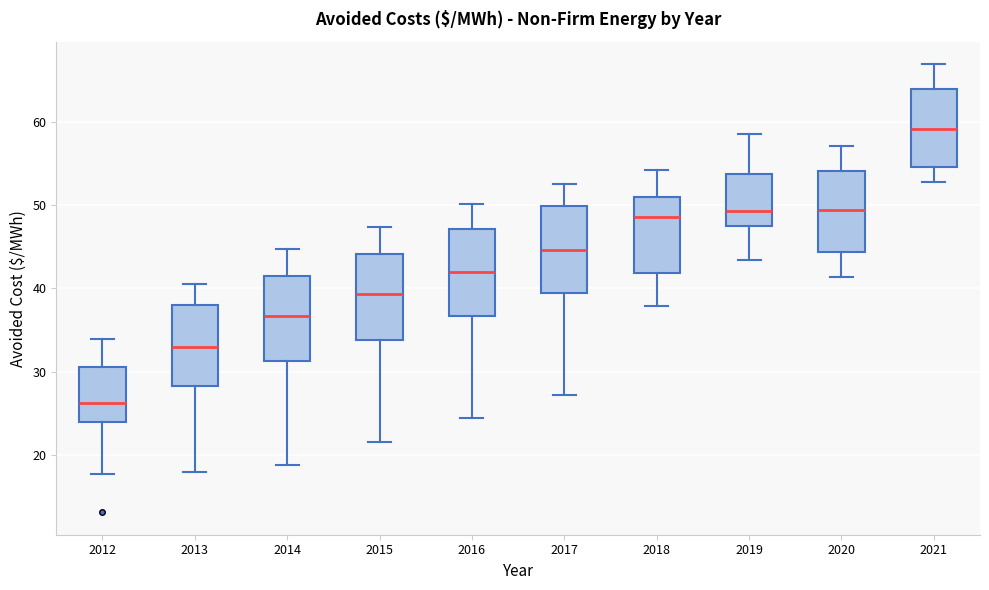

Reading left to right, transcribe this box plot: for each box, give where its median line is, the range the box spans, and where its two whiskers end, as read against the y-axis. The values are not printed on the chart, so give them approximately, as read against the axis.

2012: median 26, box 24 to 31, whiskers 18 to 34
2013: median 33, box 28 to 38, whiskers 18 to 41
2014: median 37, box 31 to 42, whiskers 19 to 45
2015: median 39, box 34 to 44, whiskers 22 to 47
2016: median 42, box 37 to 47, whiskers 24 to 50
2017: median 45, box 39 to 50, whiskers 27 to 53
2018: median 49, box 42 to 51, whiskers 38 to 54
2019: median 49, box 48 to 54, whiskers 43 to 59
2020: median 49, box 44 to 54, whiskers 41 to 57
2021: median 59, box 55 to 64, whiskers 53 to 67